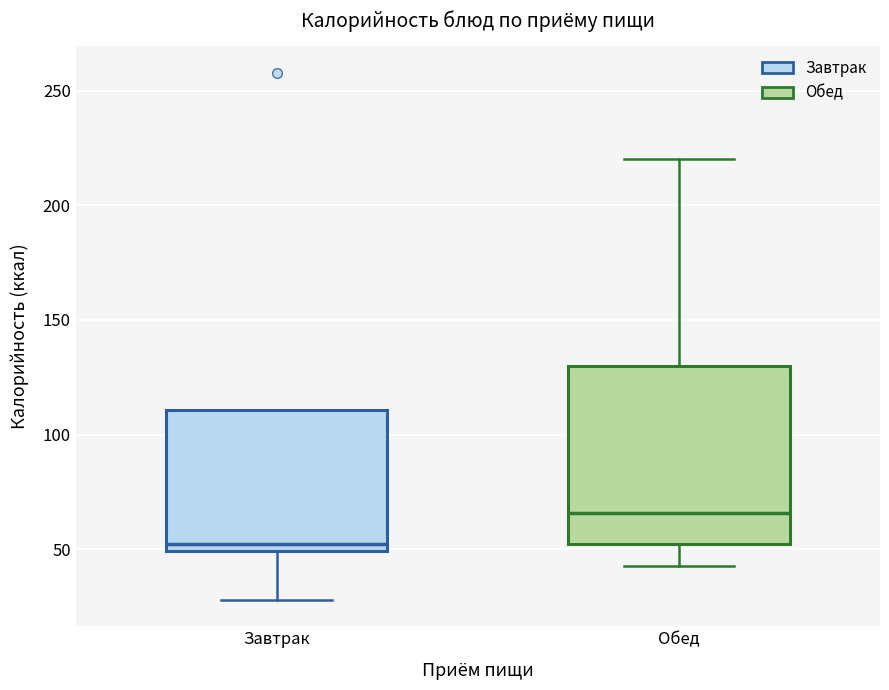

Where does the median line of the box for Обед sit on the y-axis? The values are not printed on the chart, so give them approximately, as read against the axis.

65